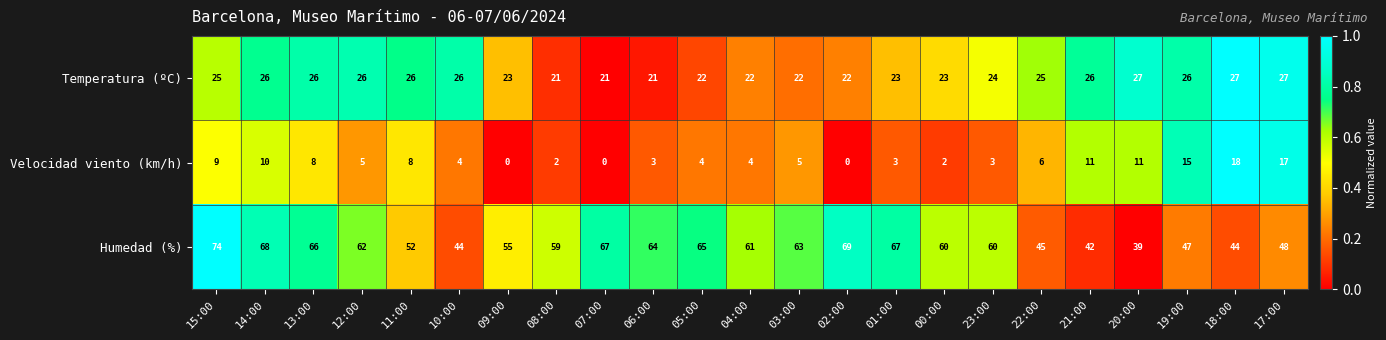

At which category is the sum across all series the highest?

15:00